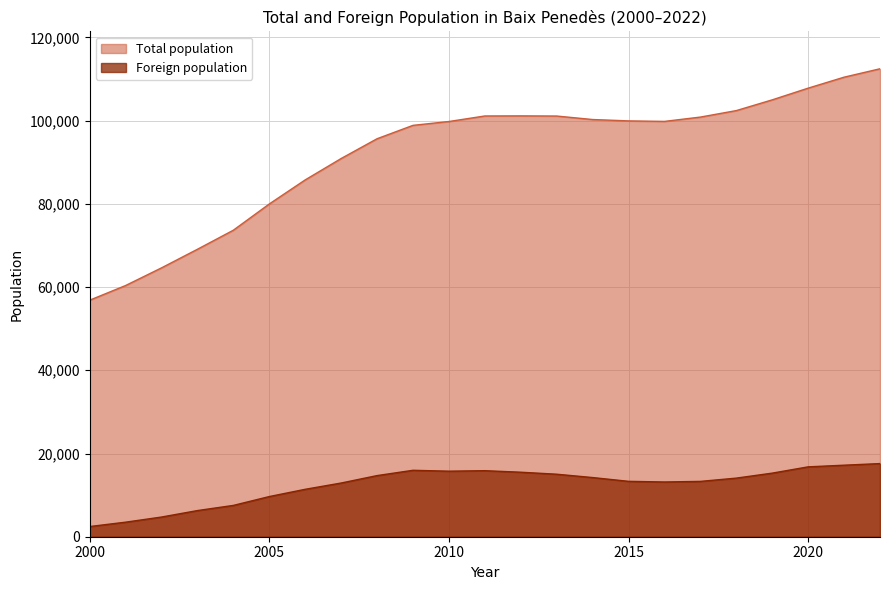

At how many categories does at least one series exceed 22652?

23